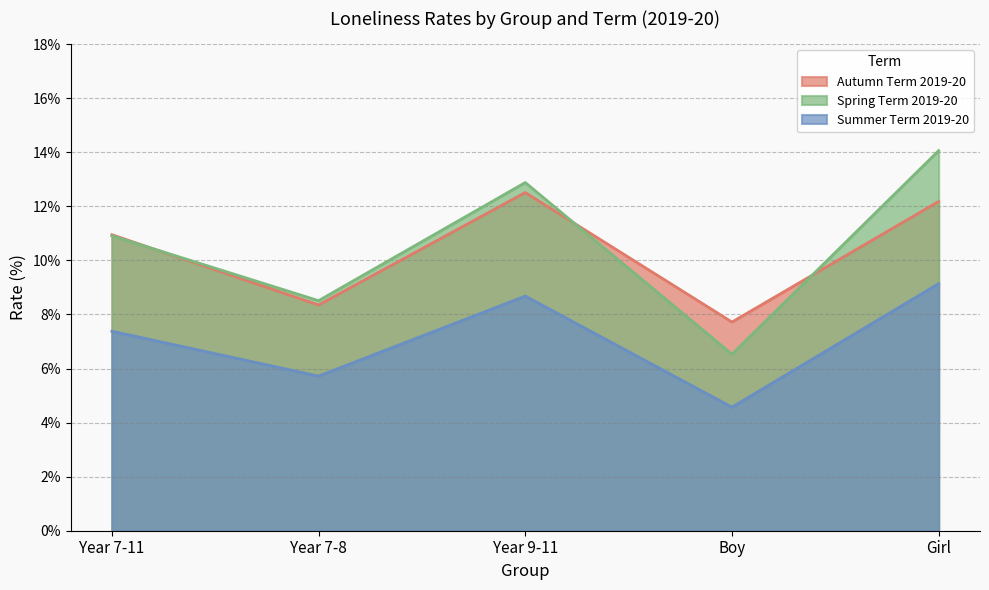

True or false: Spring Term 2019-20 has a value of 0.0 at Year 9-11.

False